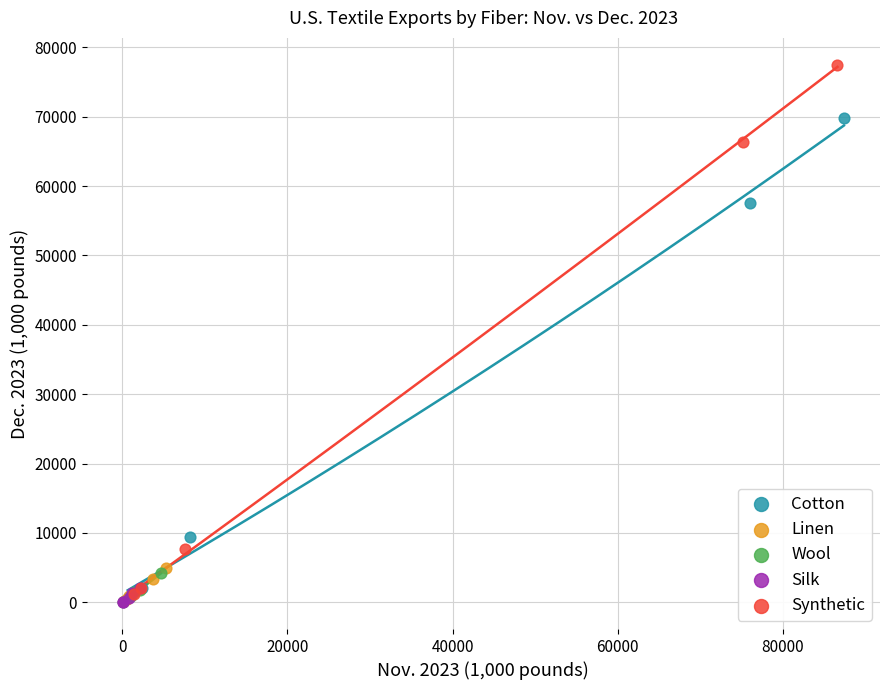

Which series has the largest Y range (max minus min)?

Synthetic